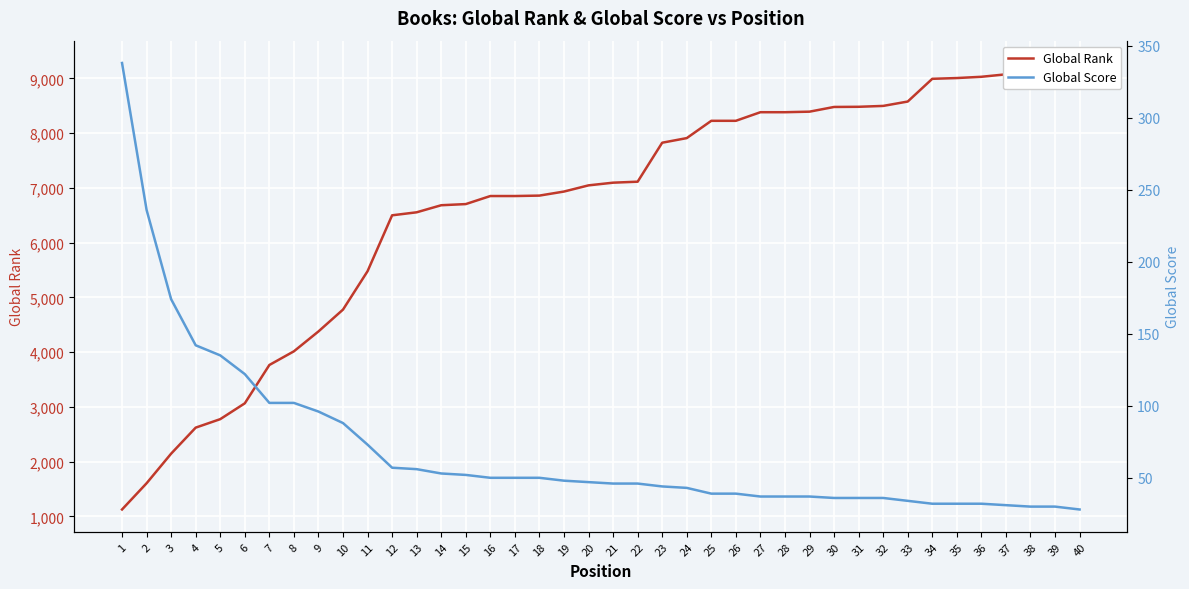

How many series are shown in this chart?

2